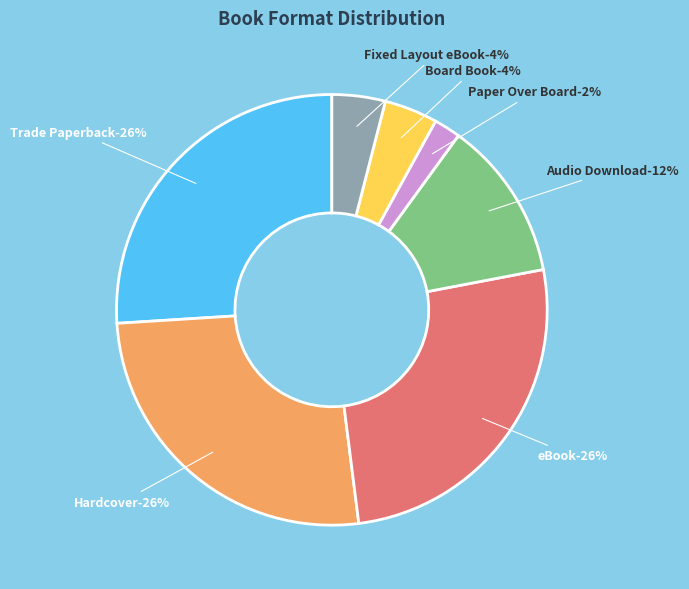

Approximately how many times larger is the value at Board Book compared to Fixed Layout eBook?

1.0